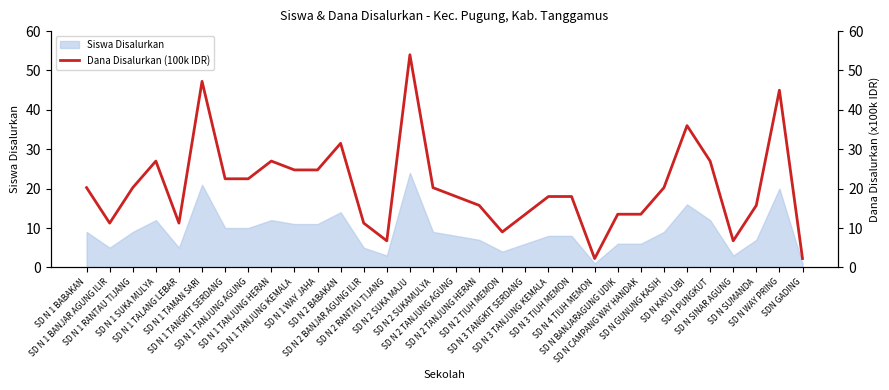

Reading left to right, list all the values displayed in this chart.

SD N 1 BABAKAN=20.2	SD N 1 BANJAR AGUNG ILIR=11.2	SD N 1 RANTAU TIJANG=20.2	SD N 1 SUKA MULYA=27.0	SD N 1 TALANG LEBAR=11.2	SD N 1 TAMAN SARI=47.2	SD N 1 TANGKIT SERDANG=22.5	SD N 1 TANJUNG AGUNG=22.5	SD N 1 TANJUNG HERAN=27.0	SD N 1 TANJUNG KEMALA=24.8	SD N 1 WAY JAHA=24.8	SD N 2 BABAKAN=31.5	SD N 2 BANJAR AGUNG ILIR=11.2	SD N 2 RANTAU TIJANG=6.8	SD N 2 SUKA MAJU=54.0	SD N 2 SUKAMULYA=20.2	SD N 2 TANJUNG AGUNG=18.0	SD N 2 TANJUNG HERAN=15.8	SD N 2 TIUH MEMON=9.0	SD N 3 TANGKIT SERDANG=13.5	SD N 3 TANJUNG KEMALA=18.0	SD N 3 TIUH MEMON=18.0	SD N 4 TIUH MEMON=2.2	SD N BANJARAGUNG UDIK=13.5	SD N CAMPANG WAY HANDAK=13.5	SD N GUNUNG KASIH=20.2	SD N KAYU UBI=36.0	SD N PUNGKUT=27.0	SD N SINAR AGUNG=6.8	SD N SUMANDA=15.8	SD N WAY PRING=45.0	SDN GADING=2.2